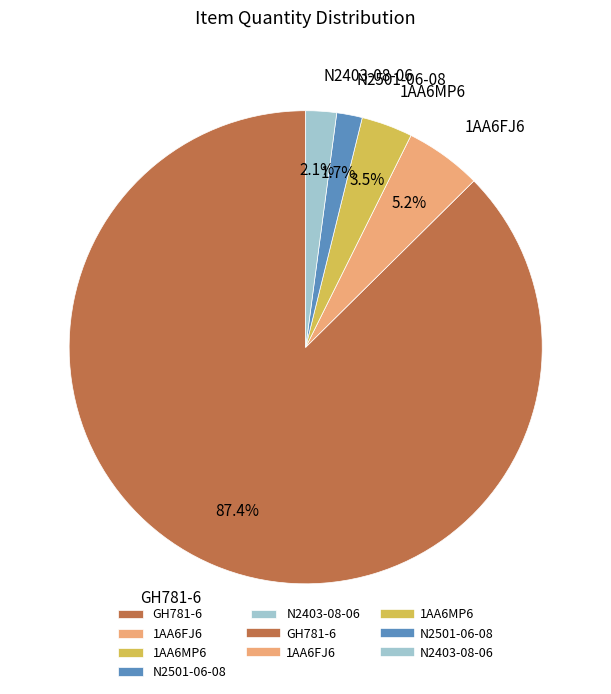

Approximately how many times larger is the value at 1AA6MP6 compared to 1AA6FJ6?

0.7